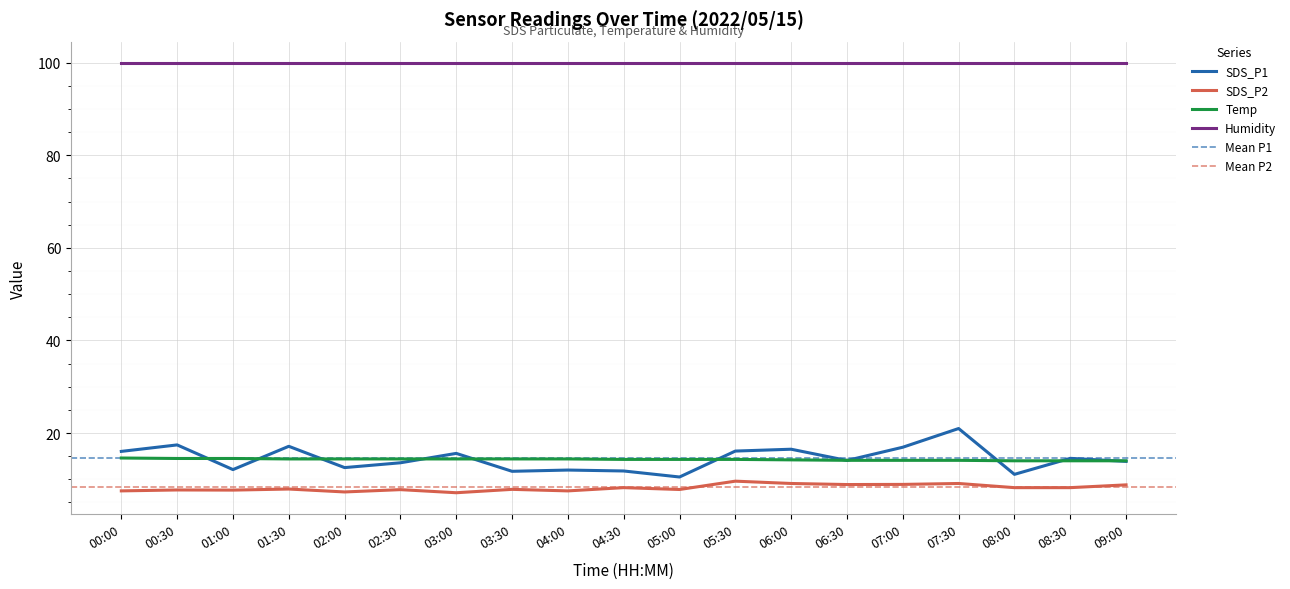

Which category has the highest value in the SDS_P1 series?

07:30